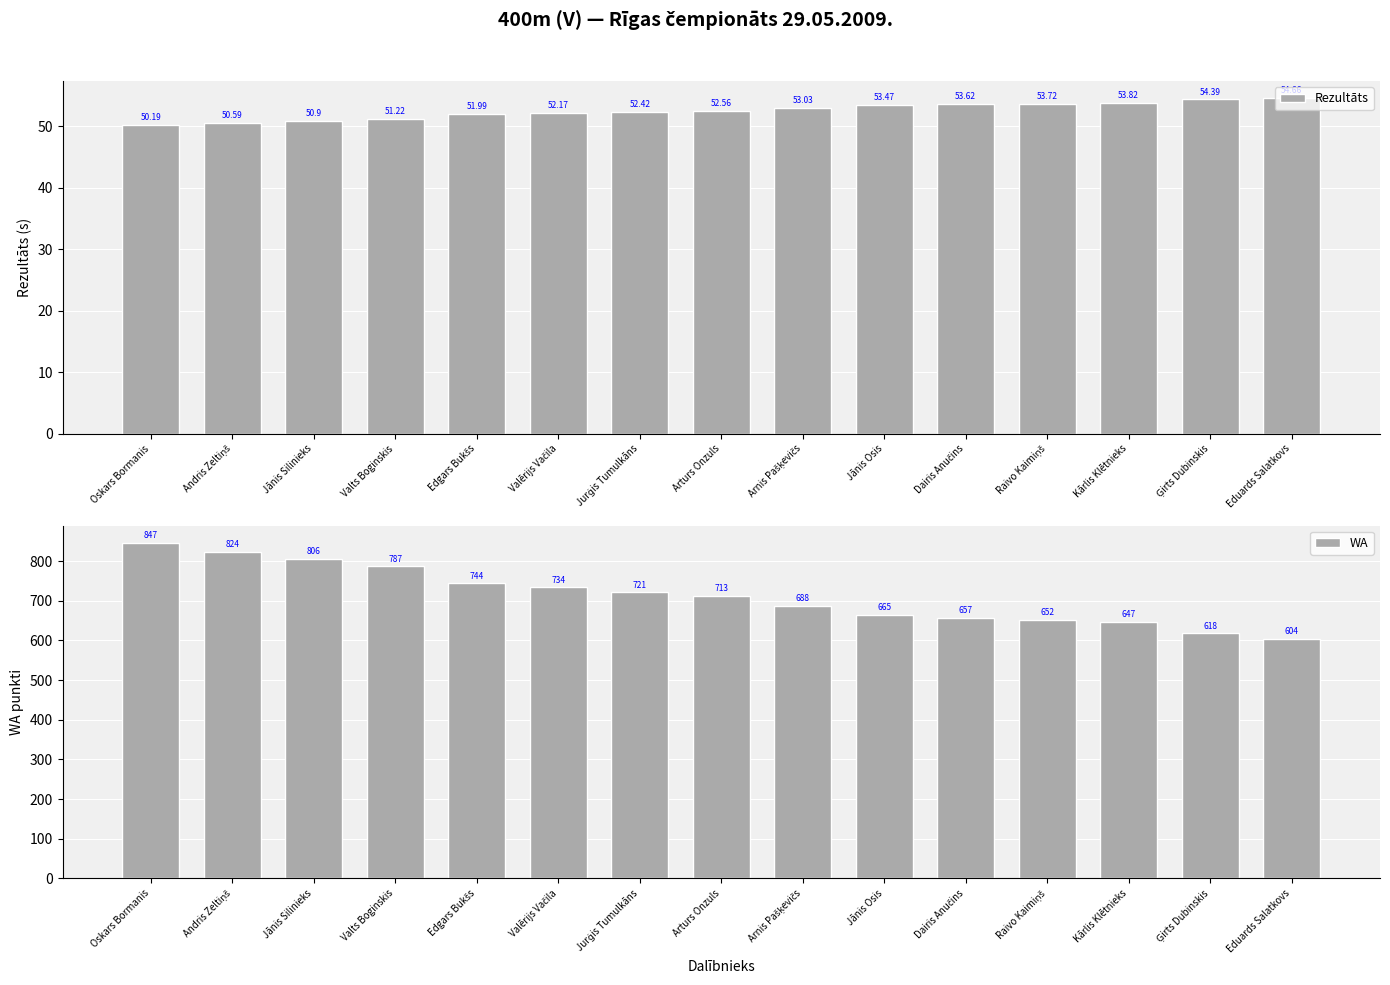

How many series are shown in this chart?

2